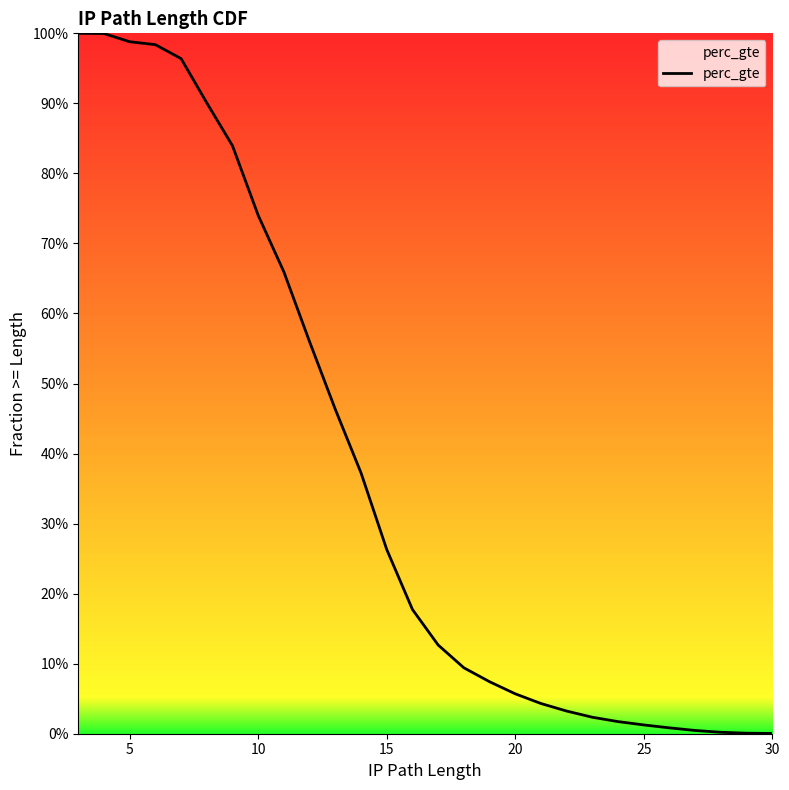

The value at 25 is 0.0. True or false?

False